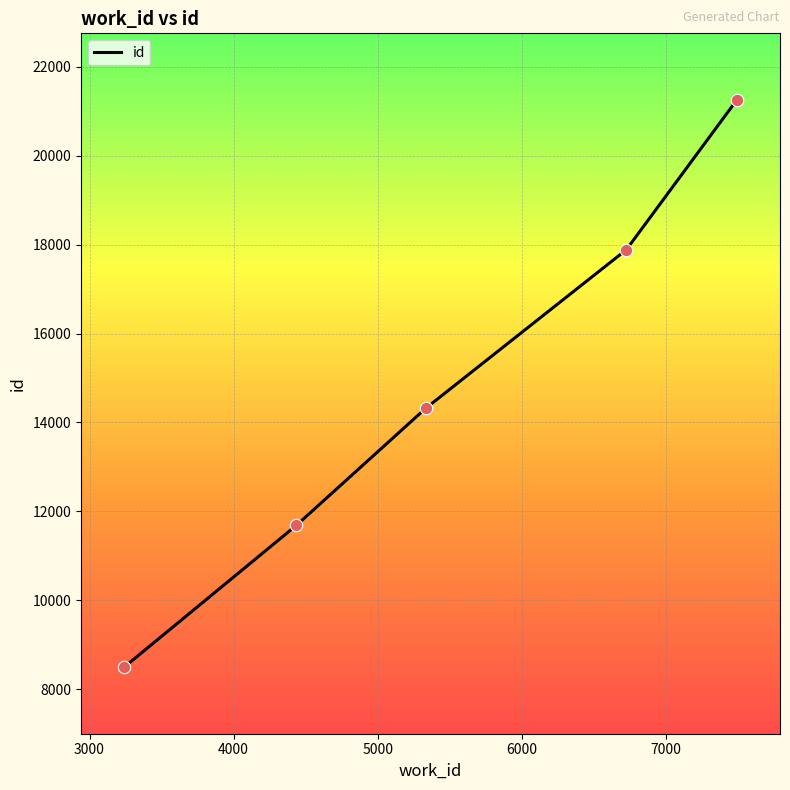

What is the difference between the second highest and second lowest values?

6202